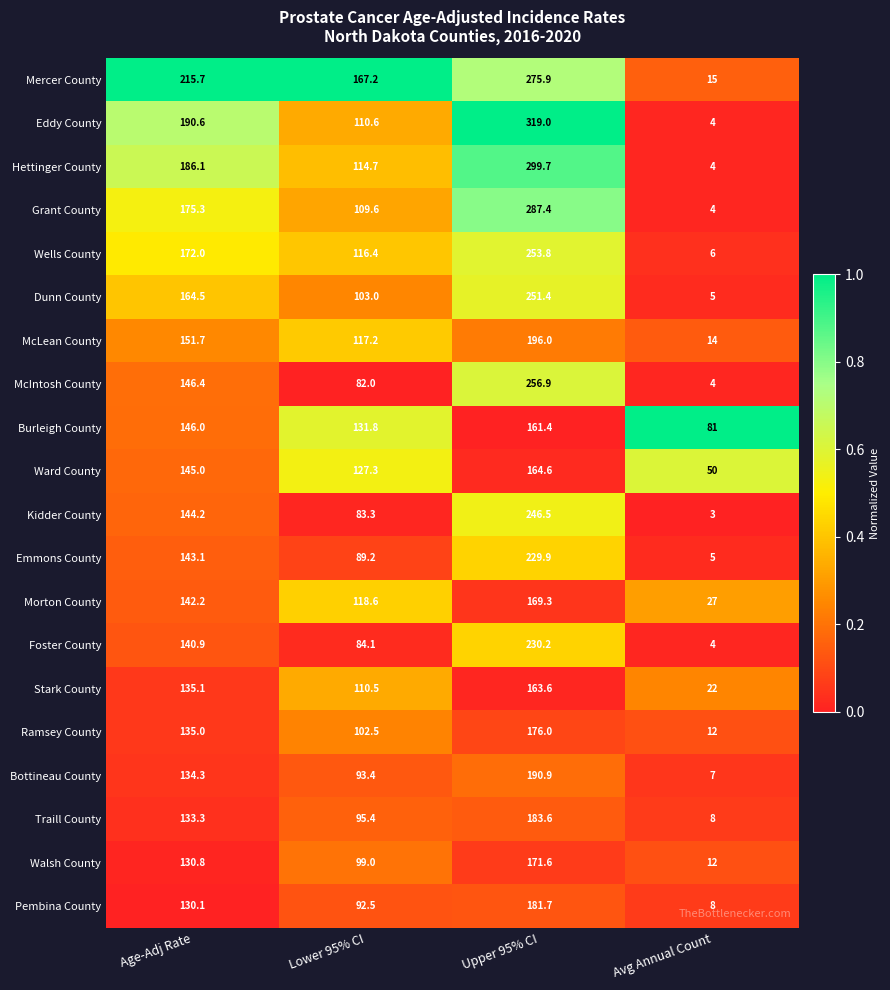

Which series changed the most between Age-Adj Rate and Avg Annual Count?

Mercer County